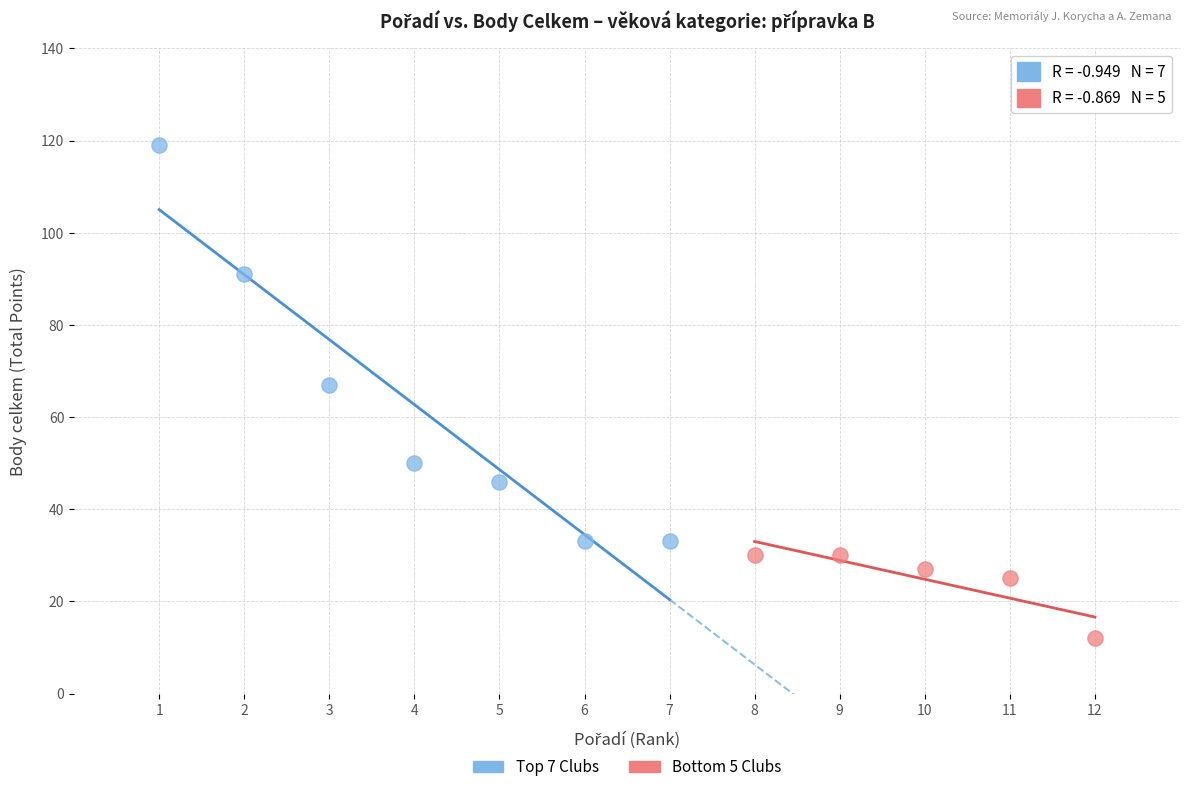

Which series contains the highest Y value?

Top 7 Clubs